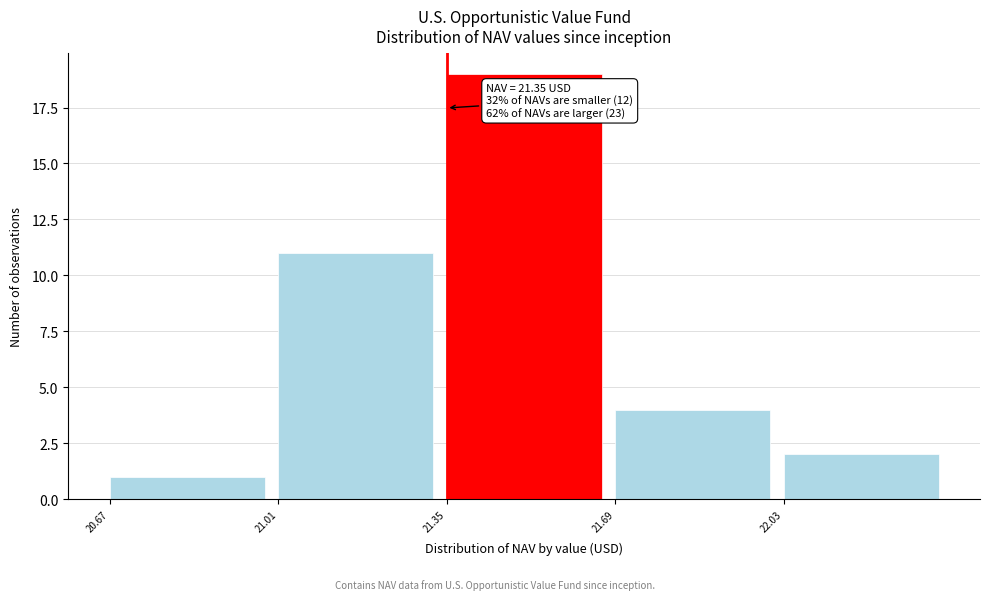

Which range on the x-axis has the tallest bar?

21.35 to 21.69